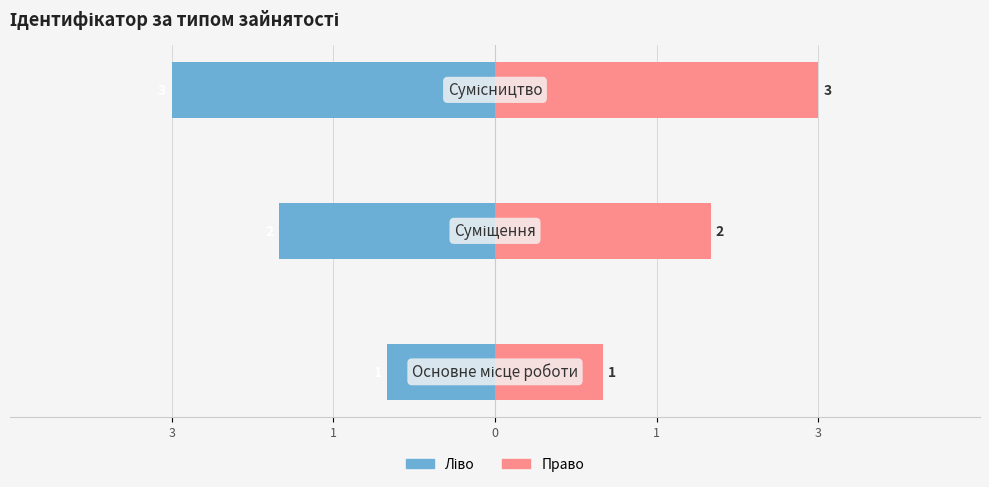

What is the sum of the Ідентифікатор (право) values at 1 and 0?

5